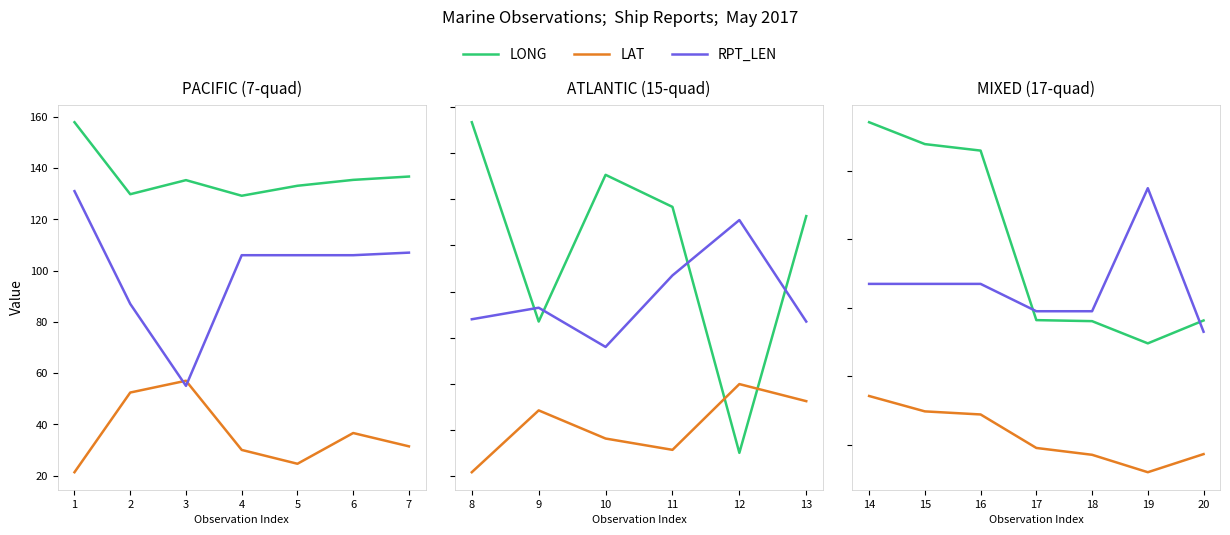

At 16, list the series in order from largest to smallest.

LONG, RPT_LEN, LAT